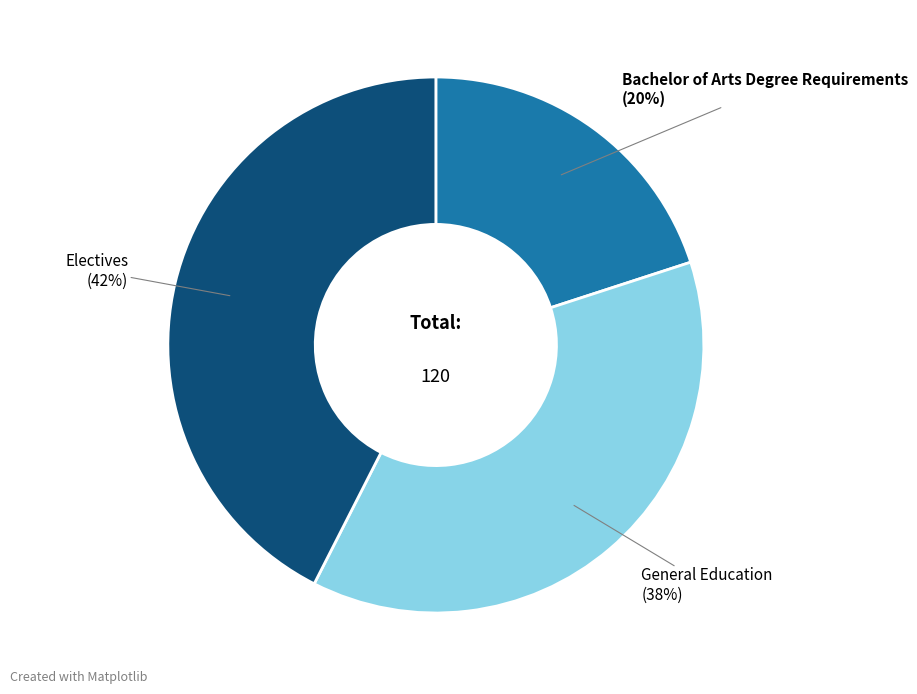

To the nearest percent, what is the average slice percentage?

33%